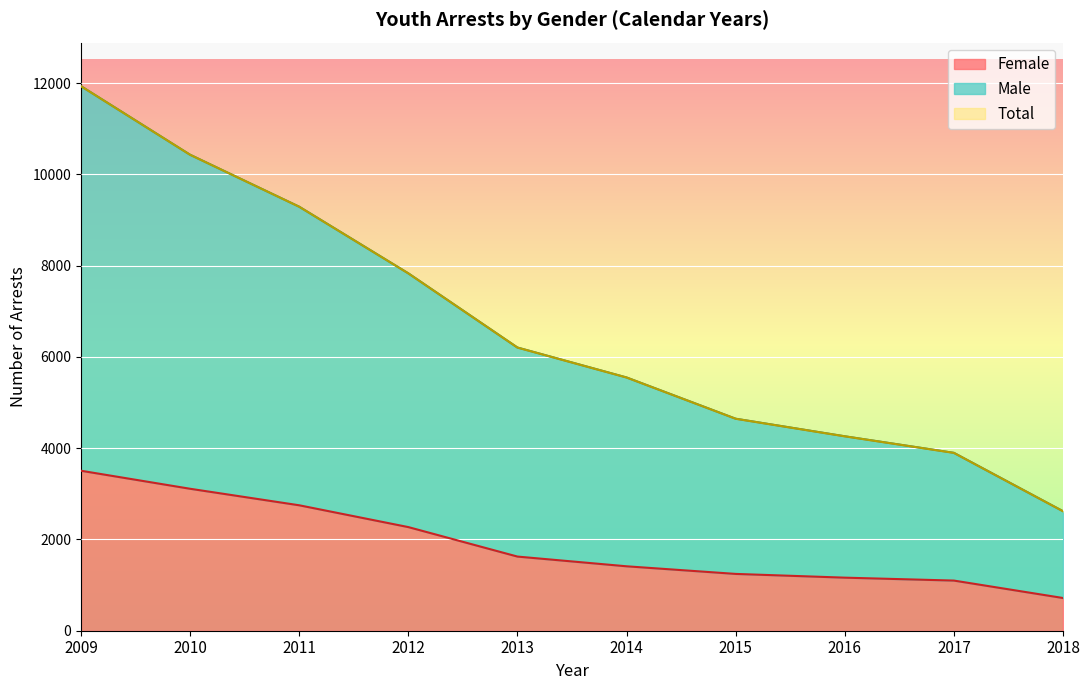

What is the value of the Male point at the 5th from the left?

6206